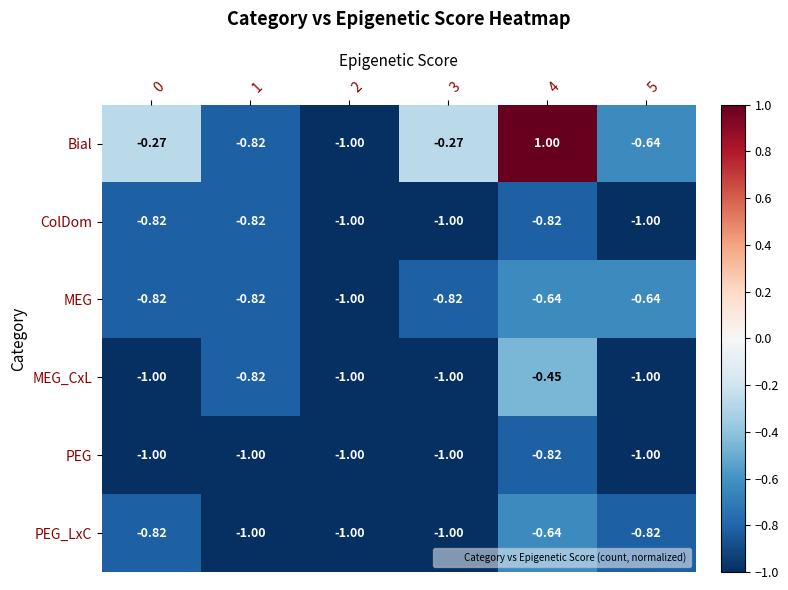

Which series changed the most between 2 and 4?

Bial